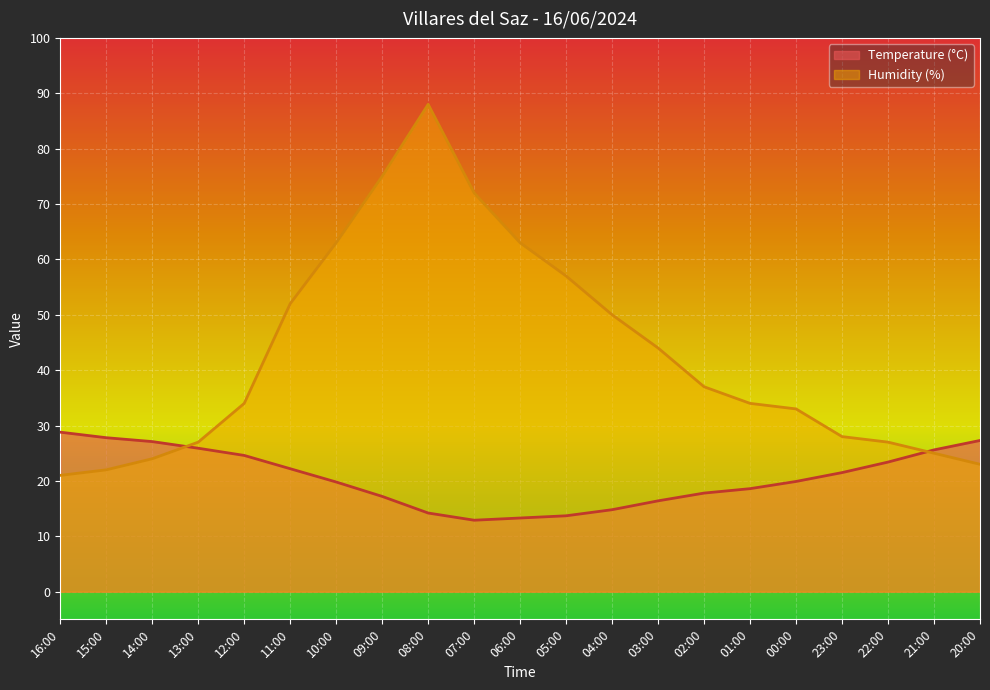

What is the spread (max minus min) of values at 22:00?

3.6